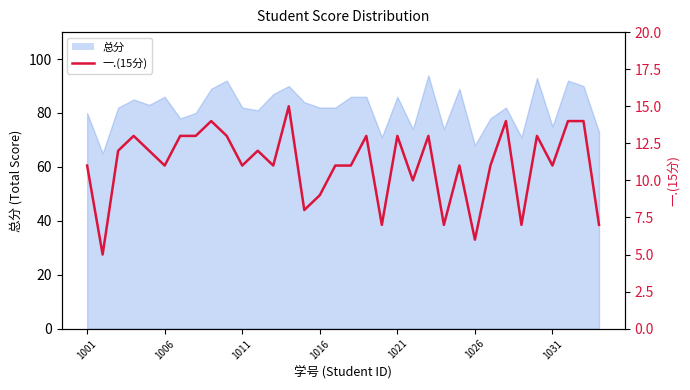

What is the difference between the maximum and minimum values?

10